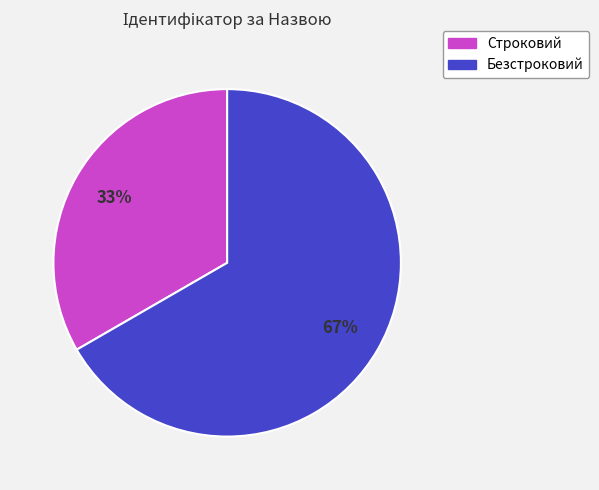

Which category has the biggest portion of the pie?

Безстроковий